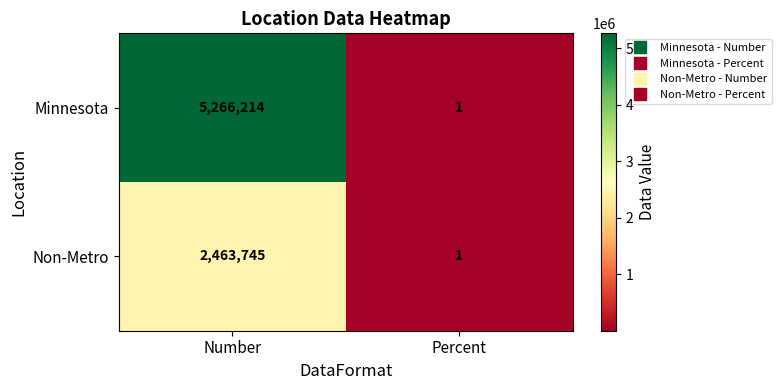

Reading left to right, what are all the values shown in this chart?

Minnesota: 5266214	1
Non-Metro: 2463745	1